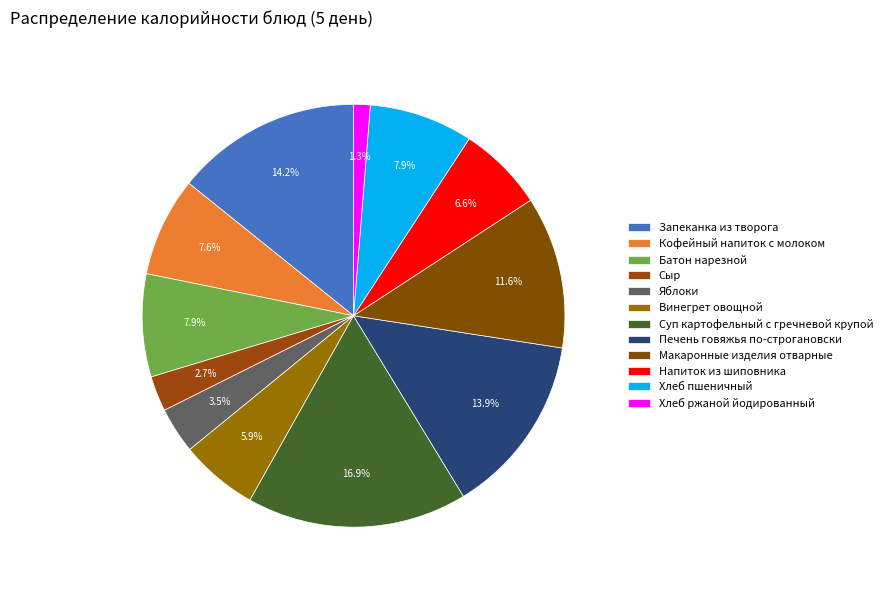

Count the number of slices in the pie.

12